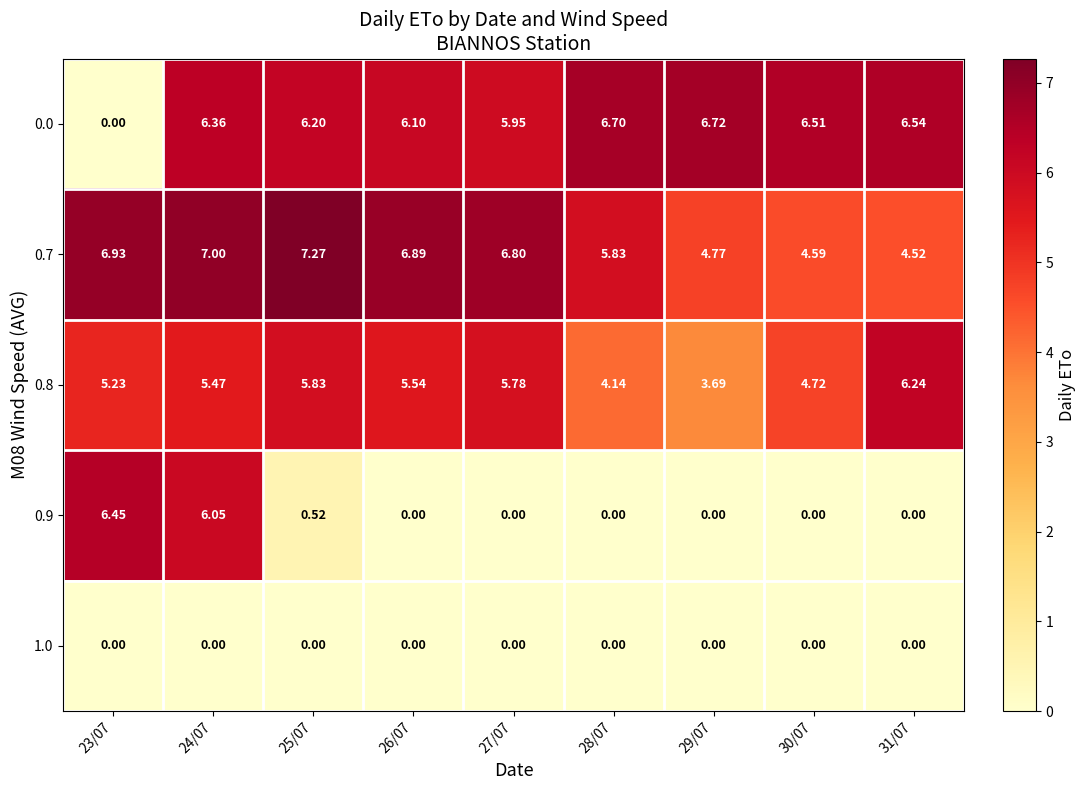

Is the value of 1.0 at 27/07 greater than the value of 0.7 at 29/07?

No